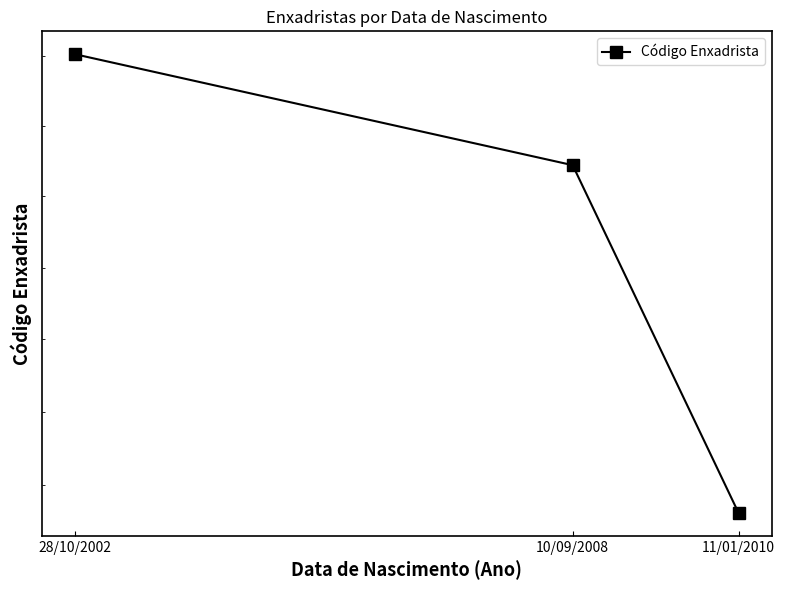

Reading left to right, what are all the values shown in this chart?

5731	5972	6051